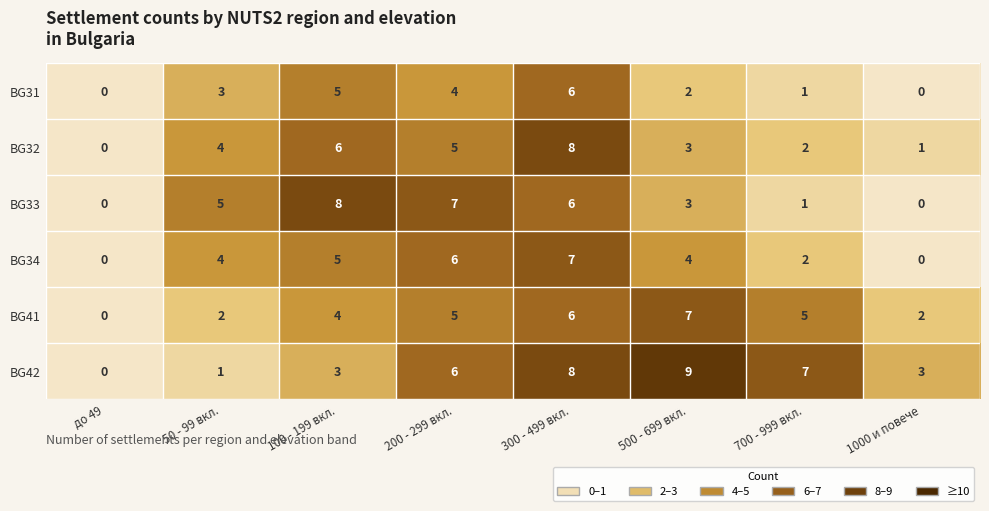

How many BG33 values are between 1 and 7?

5